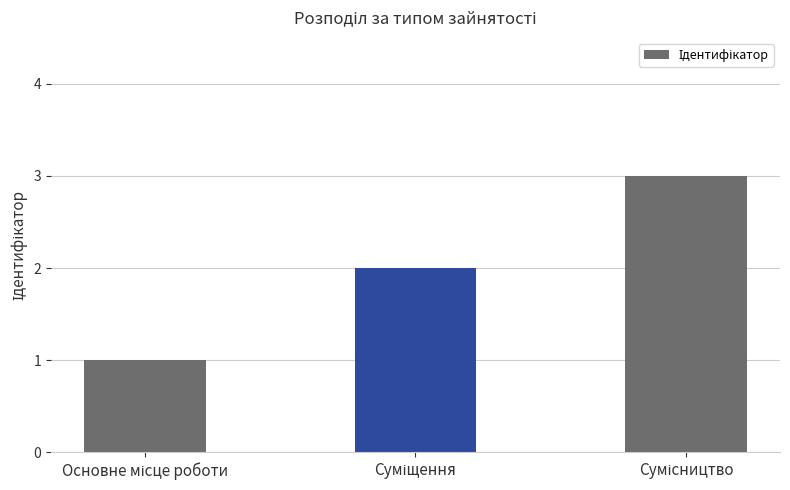

What is the maximum value shown in the chart?

3